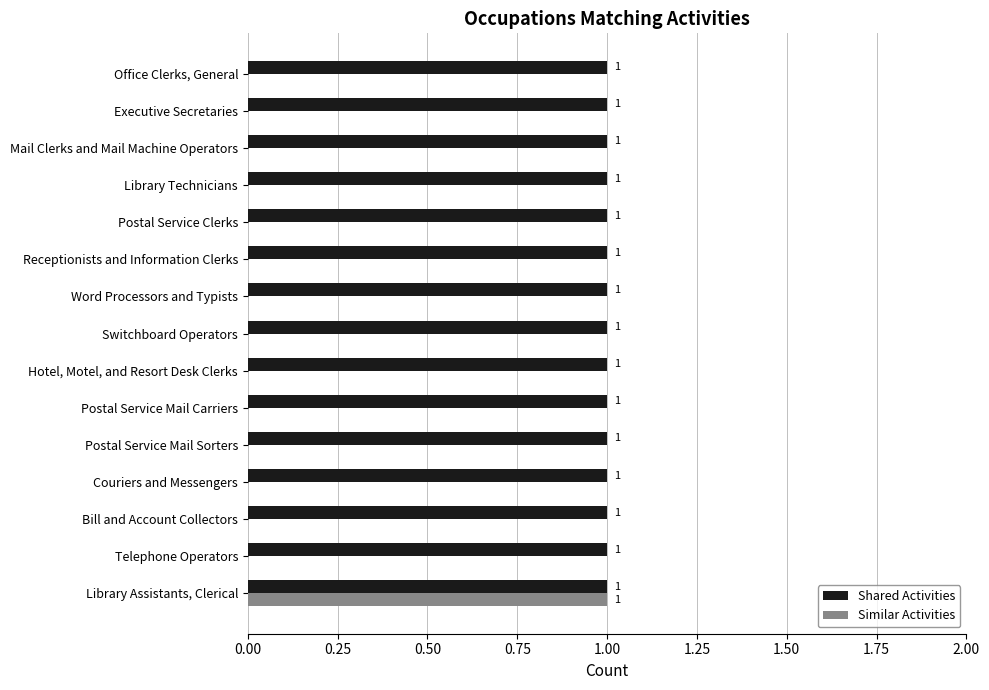

Is the value of Shared Activities at Executive Secretaries greater than the value of Similar Activities at Hotel, Motel, and Resort Desk Clerks?

Yes